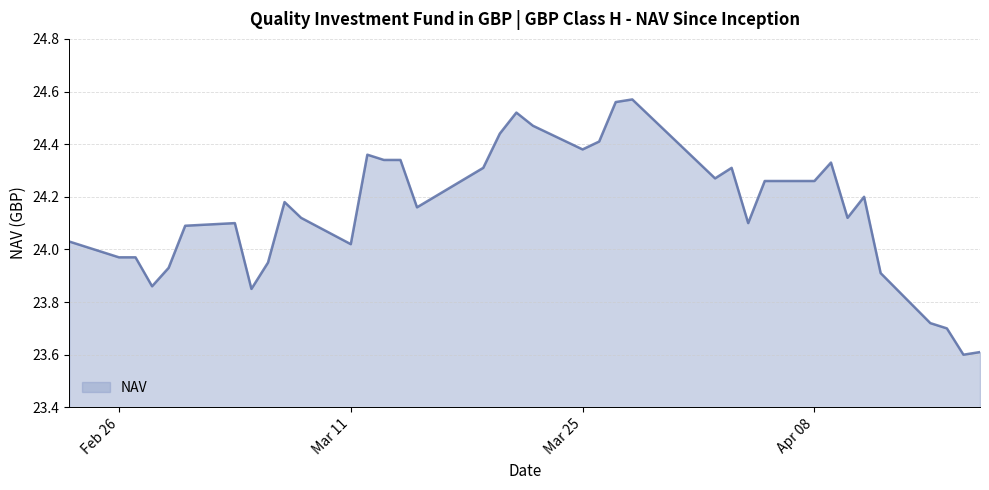

What is the minimum value shown in the chart?

23.6